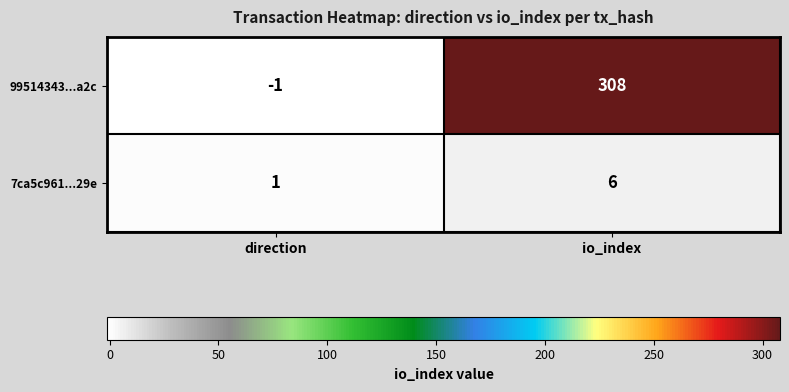

Reading left to right, extract all data points from this chart.

99514343...a2c: direction=-1	io_index=308
7ca5c961...29e: direction=1	io_index=6